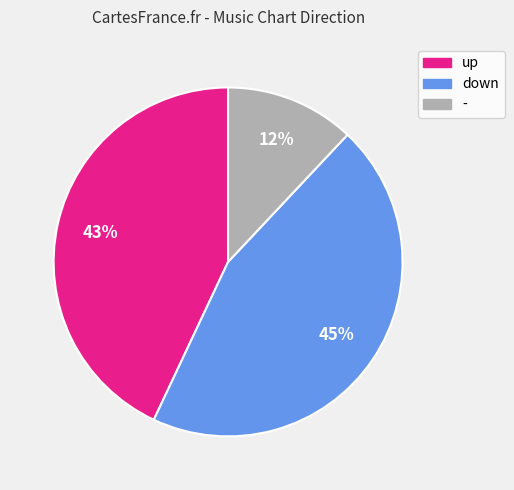

To the nearest percent, what is the difference between the largest and smallest slice percentages?

33%